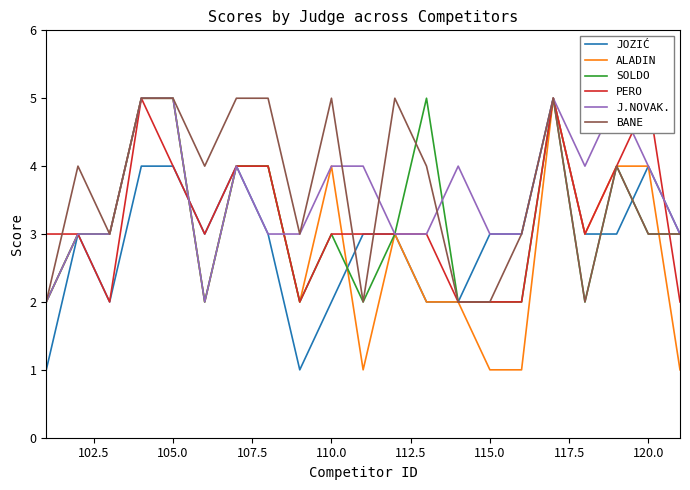

What is the minimum value shown in the chart?

1